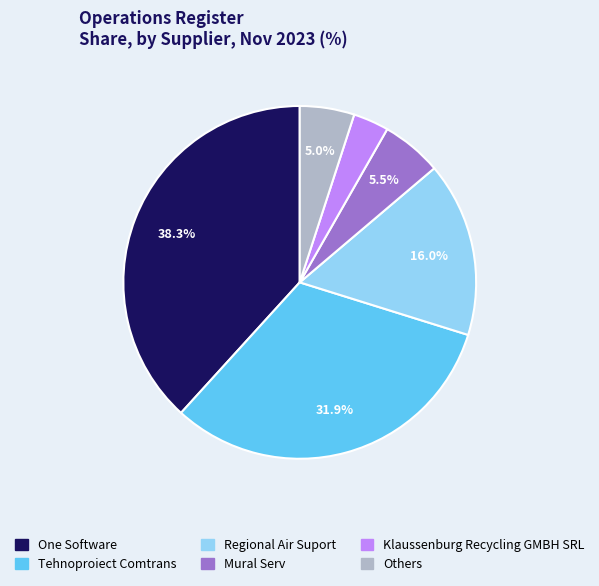

Does any single category account for the majority?

No